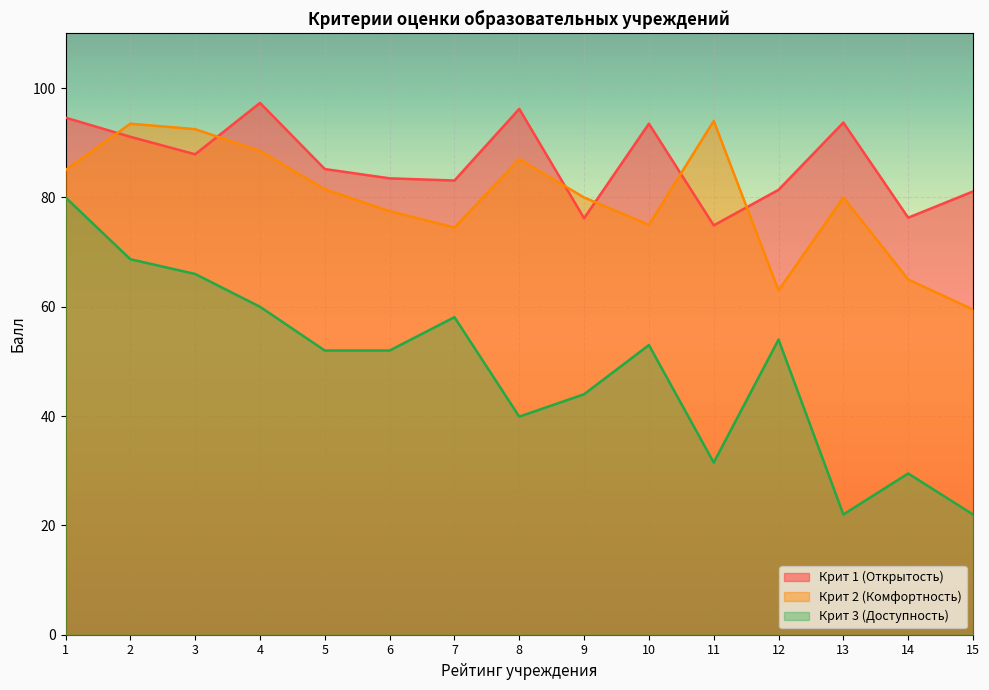

Which series has the largest total across all categories?

Крит 1 (Открытость)